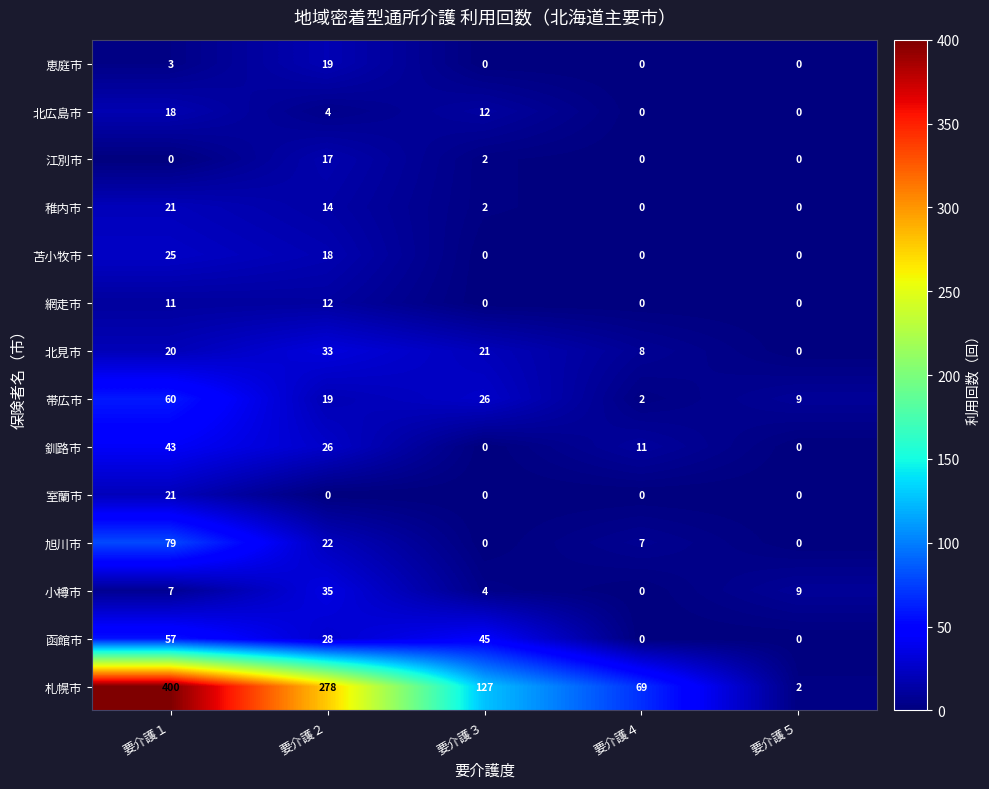

What is the sum of all 函館市 values?

130